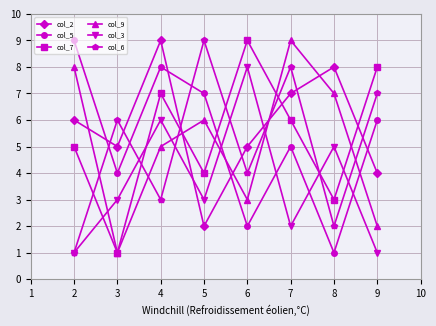

True or false: col_7 and col_3 intersect in this chart.

True